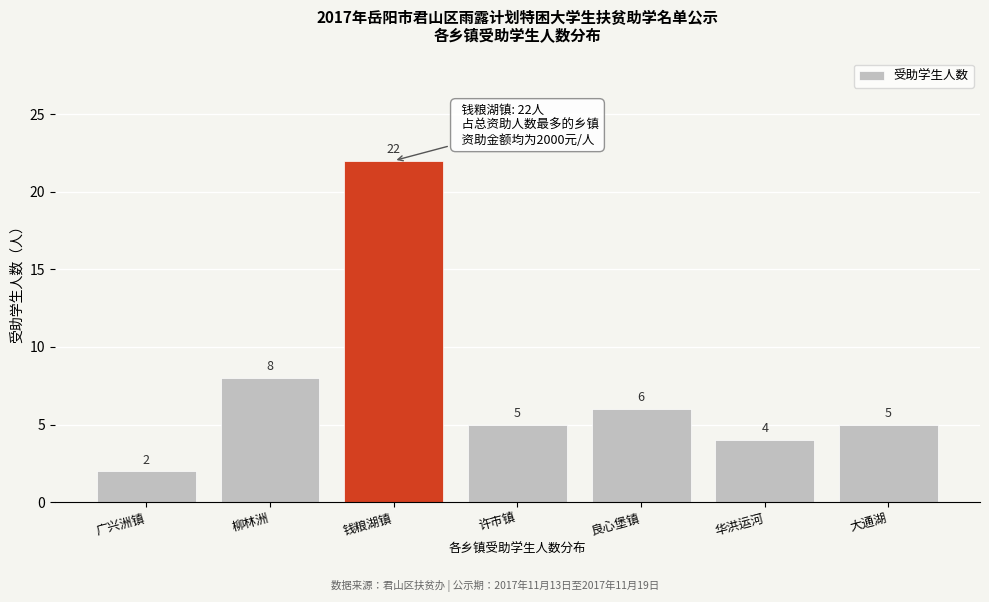

Reading right to left, extract all data points from this chart.

大通湖=5	华洪运河=4	良心堡镇=6	许市镇=5	钱粮湖镇=22	柳林洲=8	广兴洲镇=2